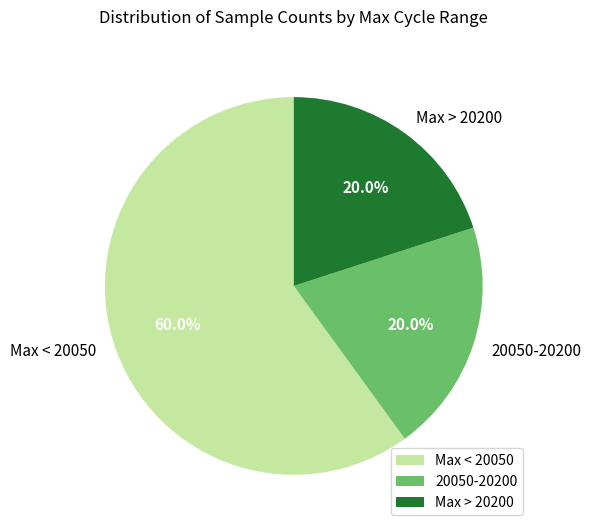

Is there a majority slice in this chart?

Yes